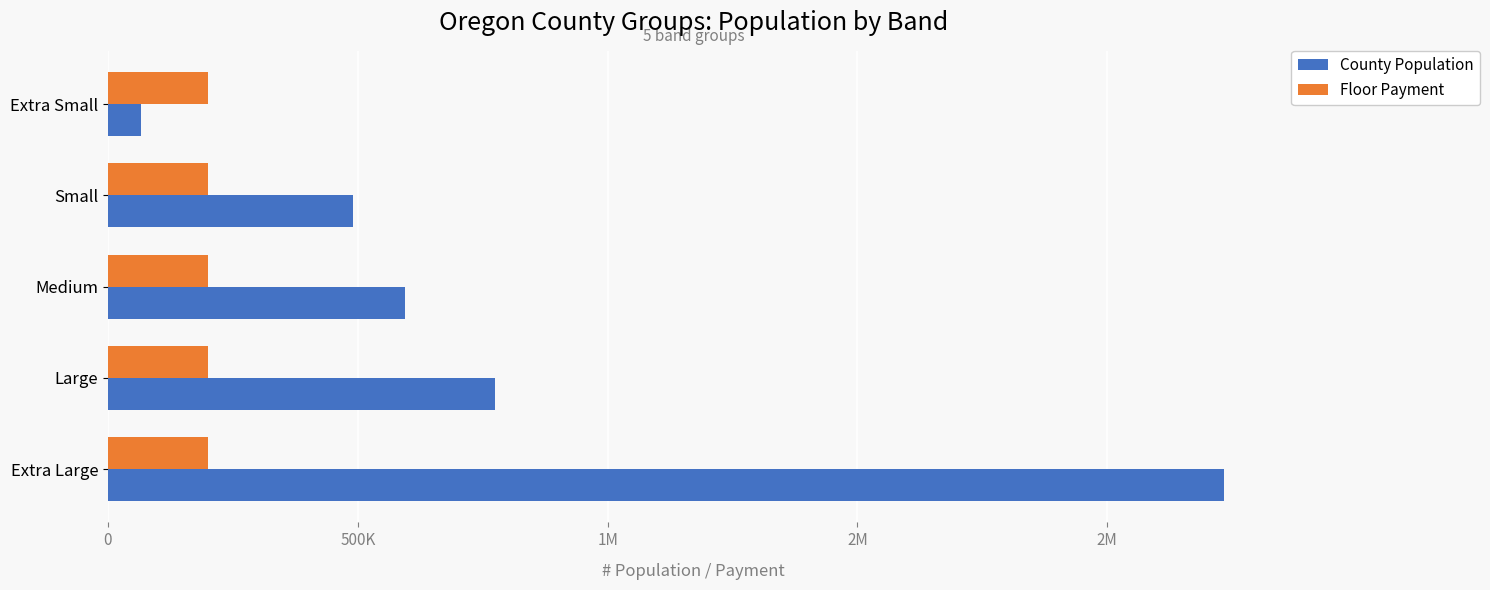

What are all the series names shown in the legend?

County Population, Floor Payment